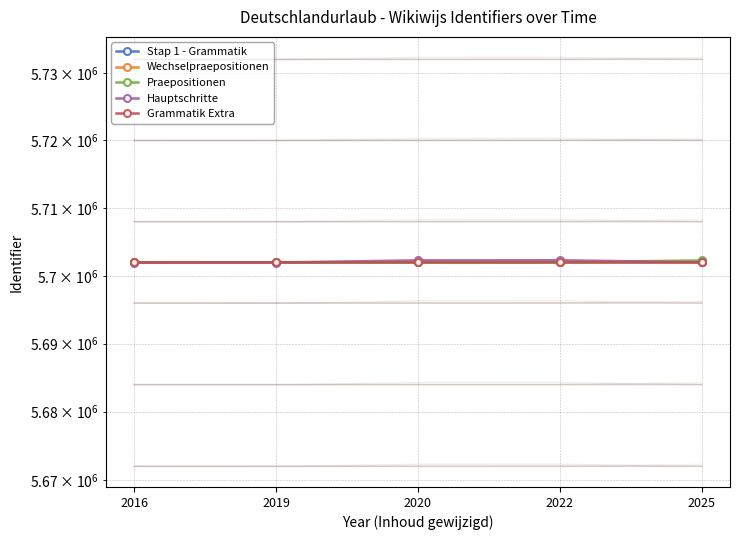

What are all the series names shown in the legend?

Stap 1 - Grammatik, Wechselpraepositionen, Praepositionen, Hauptschritte, Grammatik Extra